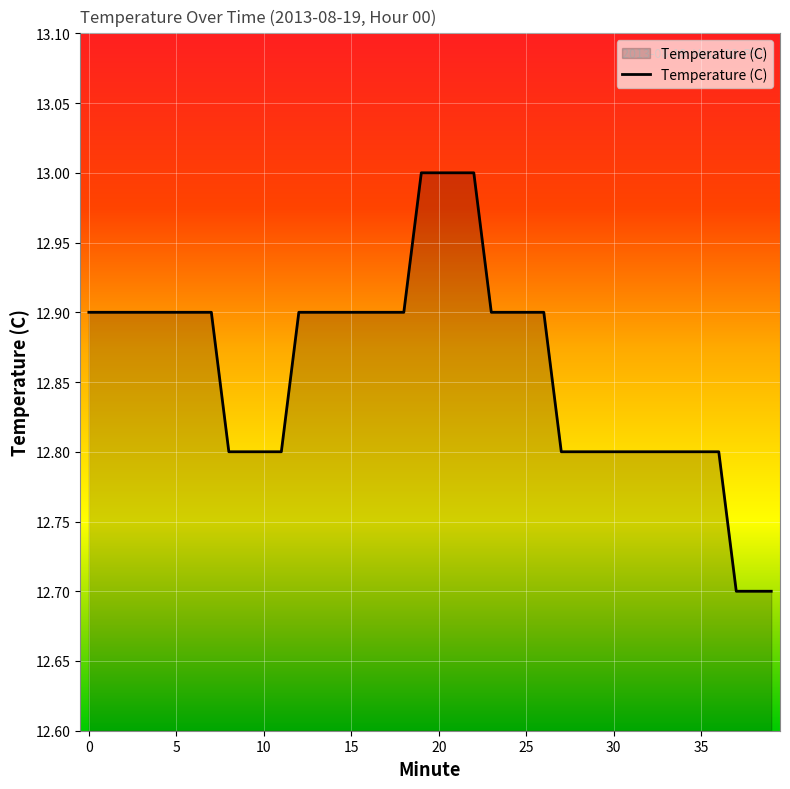

What is the difference between the maximum and minimum values?

0.3